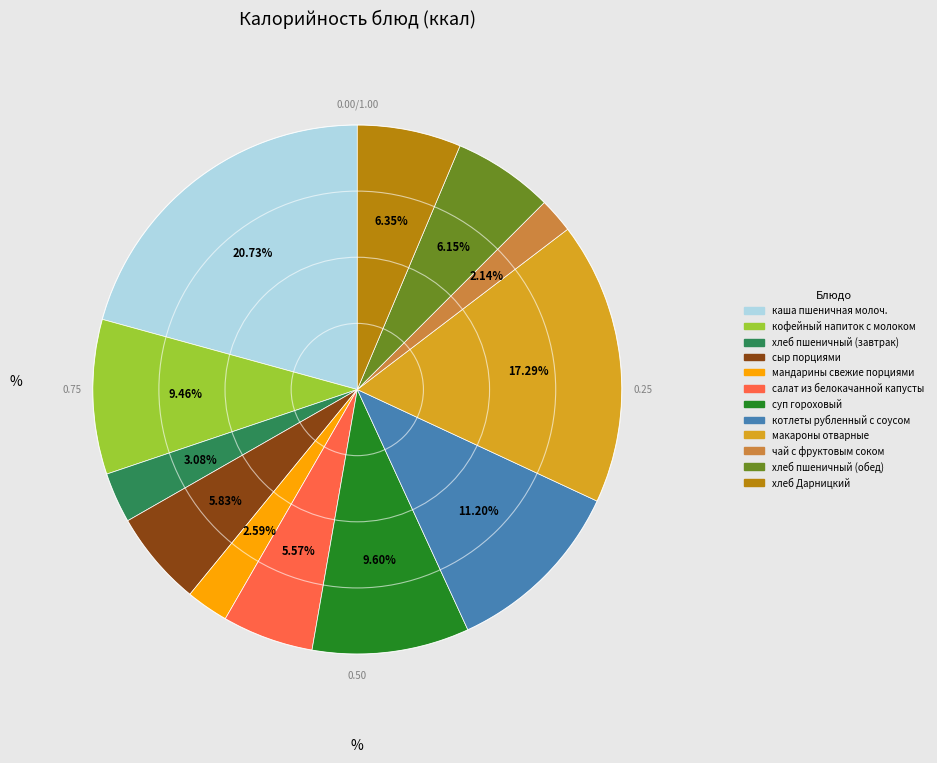

How many slices are in this pie chart?

12